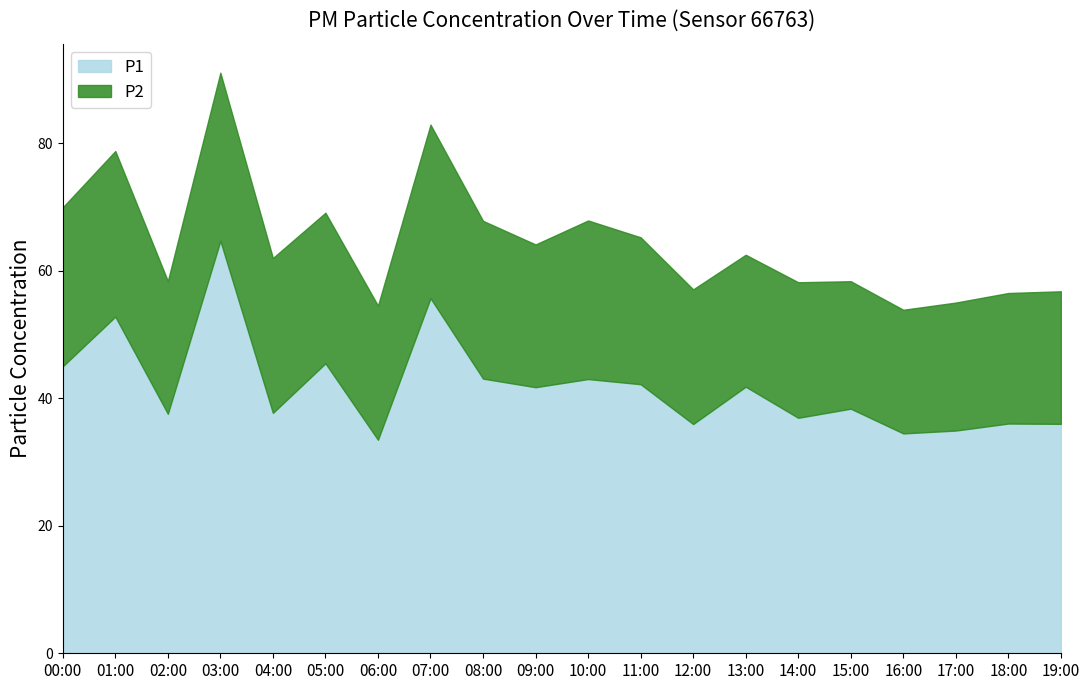

Does the chart display data point markers on the line(s)?

No